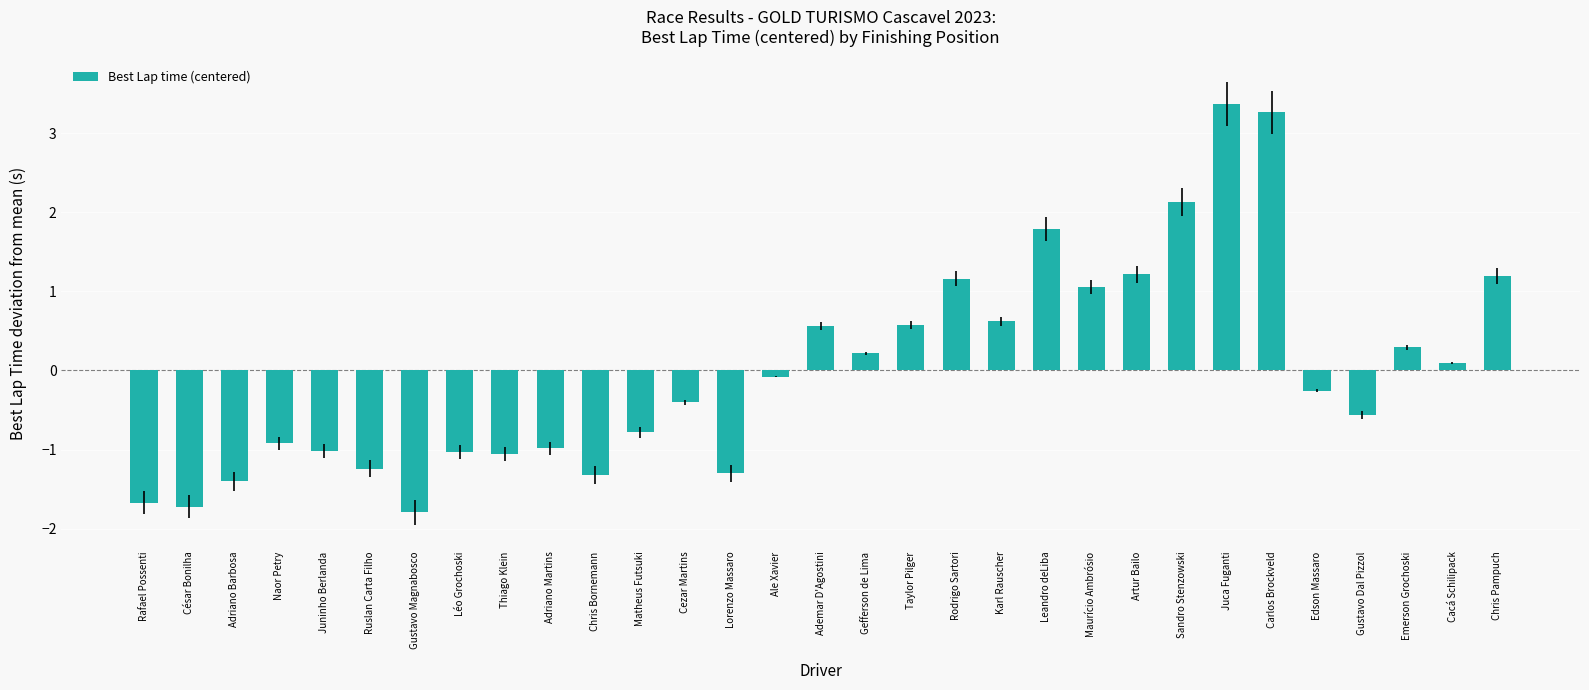

Which category has the highest value across all series?

Juca Fuganti